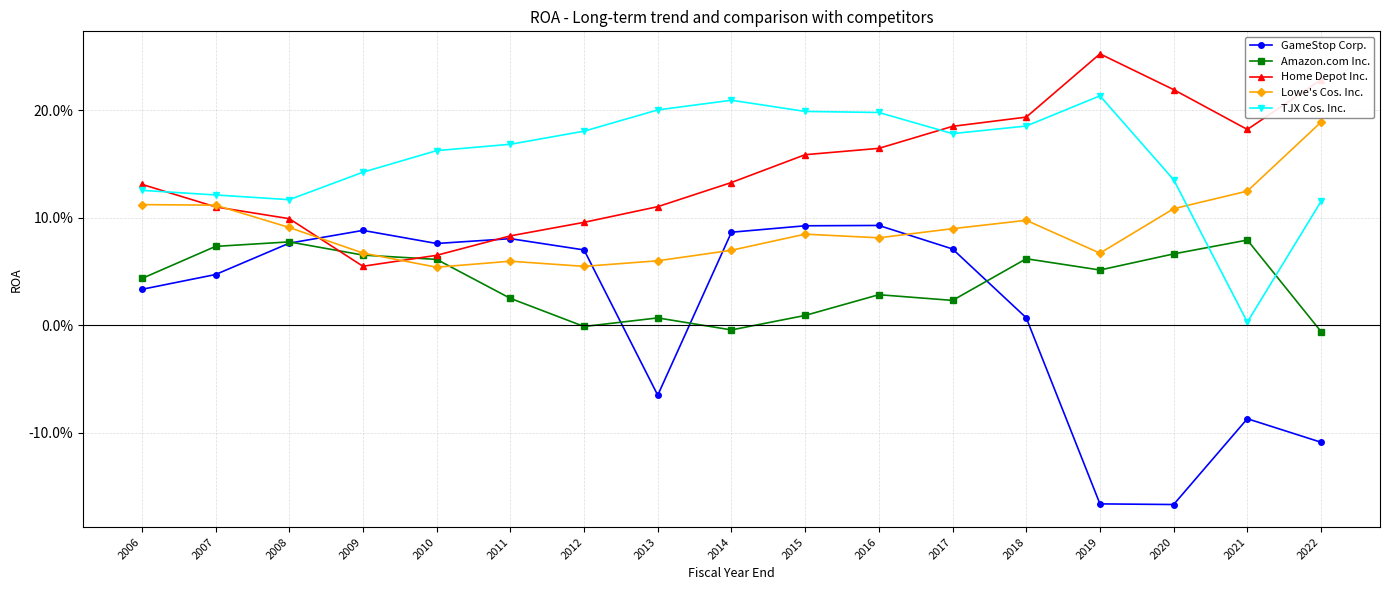

What are all the series names shown in the legend?

GameStop Corp., Amazon.com Inc., Home Depot Inc., Lowe's Cos. Inc., TJX Cos. Inc.